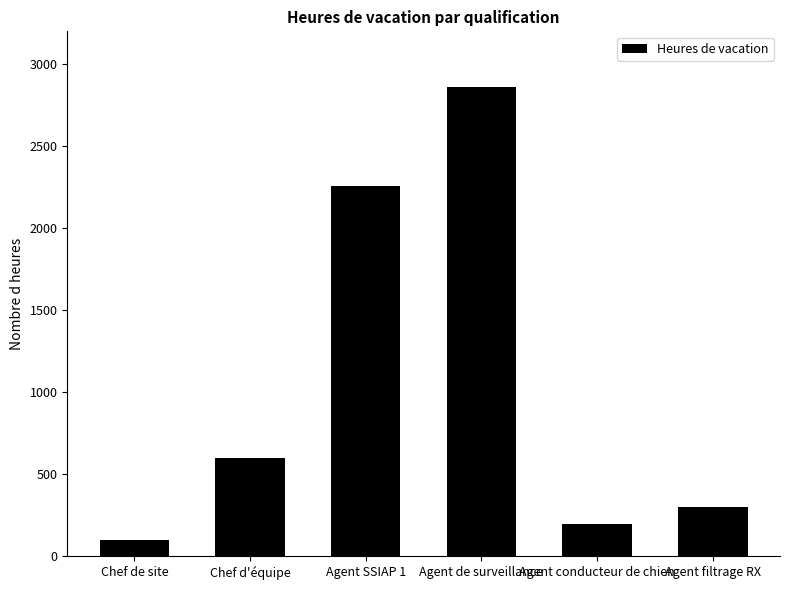

Count the number of categories in the chart.

6